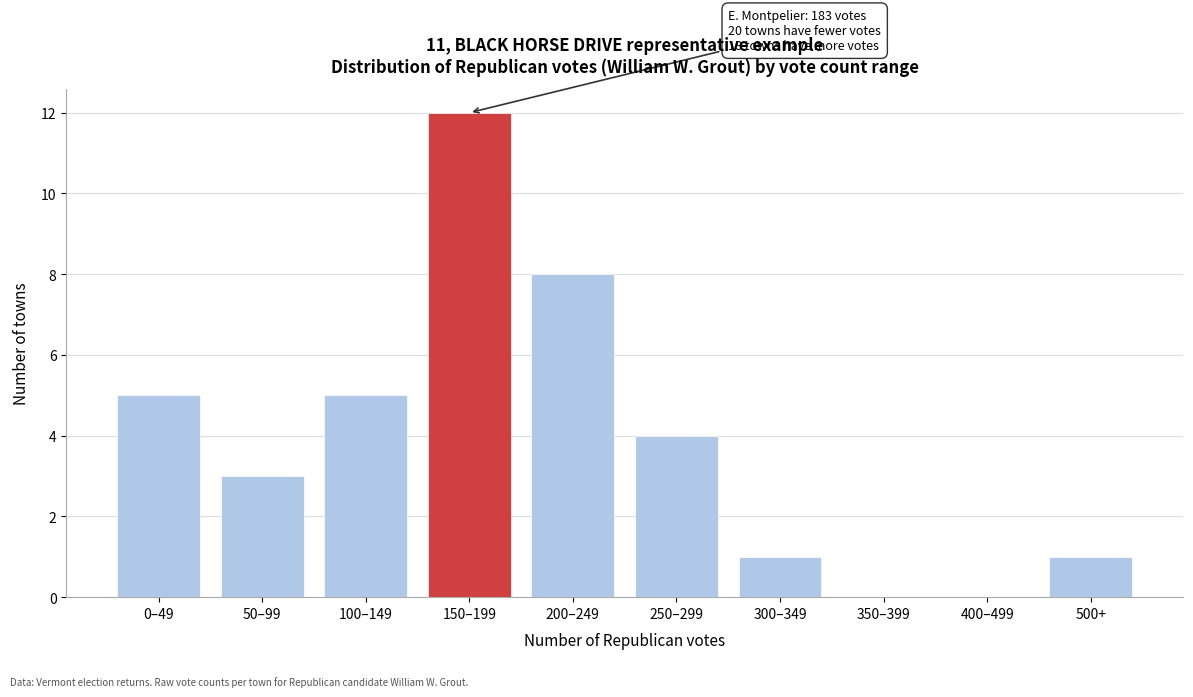

Reading left to right, what are all the values shown in this chart?

0–49=5	50–99=3	100–149=5	150–199=12	200–249=8	250–299=4	300–349=1	350–399=0	400–499=0	500+=1